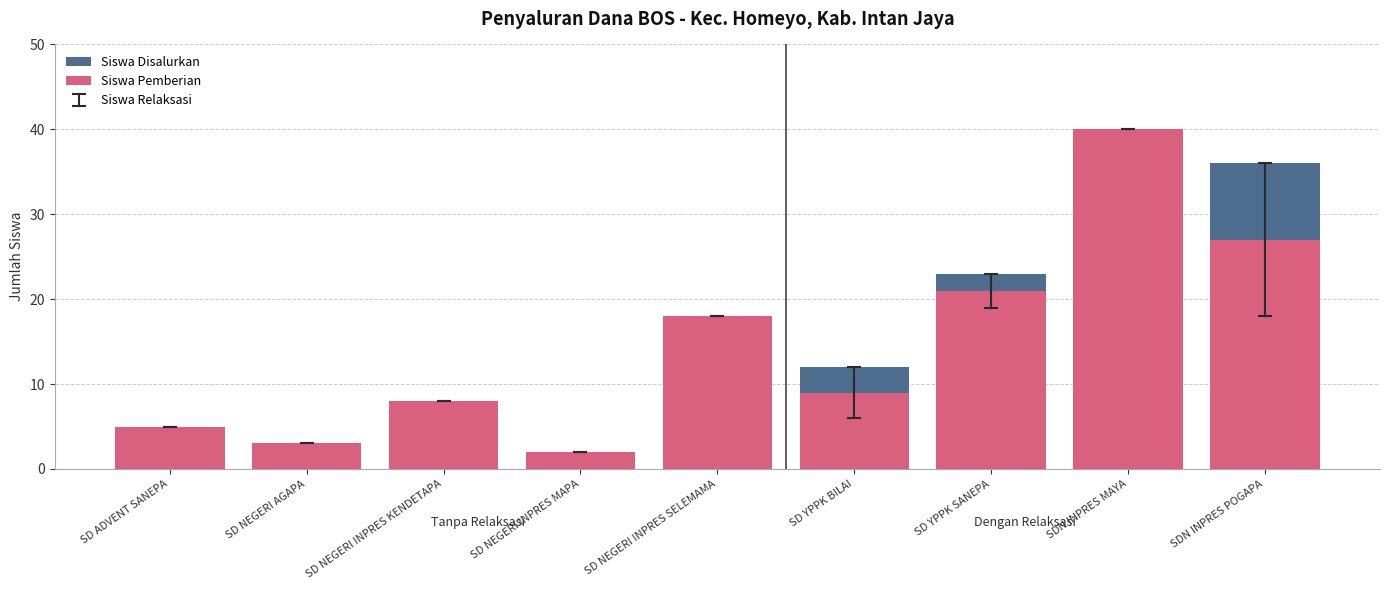

Which series has the largest total across all categories?

Siswa Disalurkan